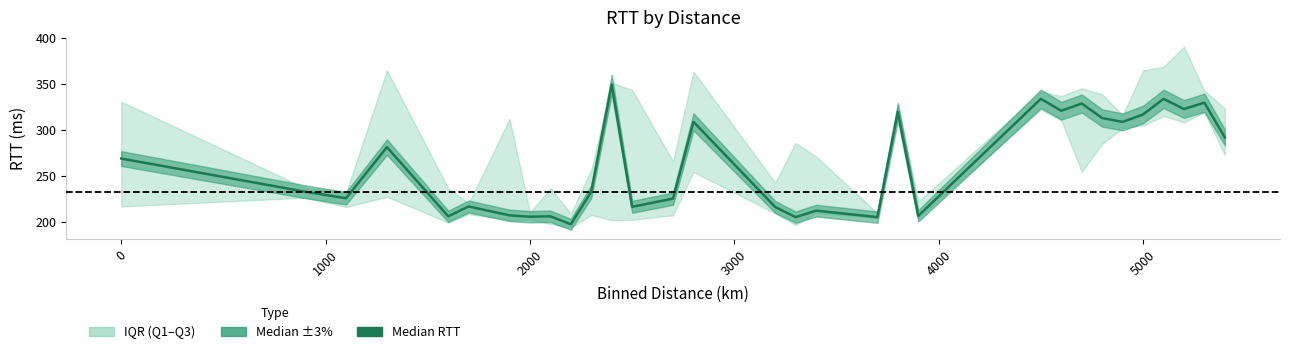

The value at 1000 is 225.5. True or false?

True